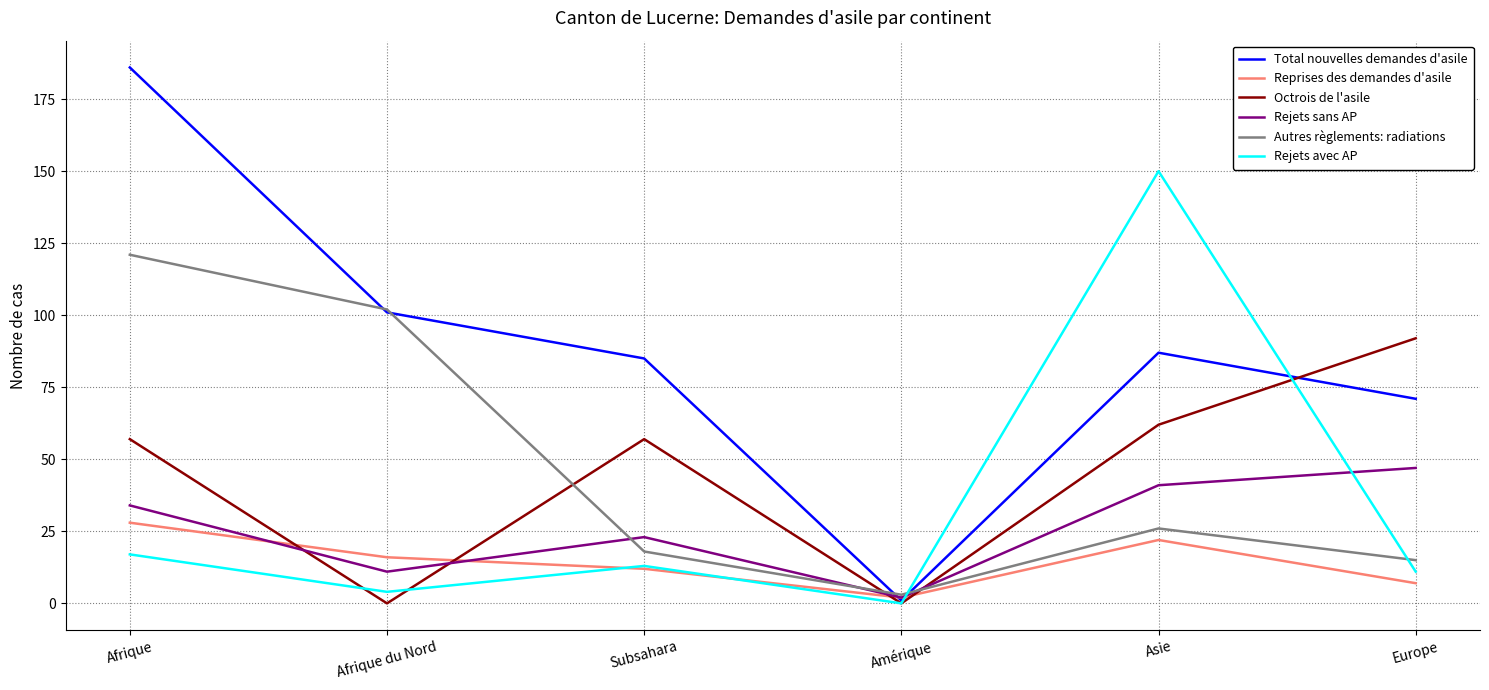

True or false: Autres règlements: radiations has more than 0 points higher than both neighbors.

True